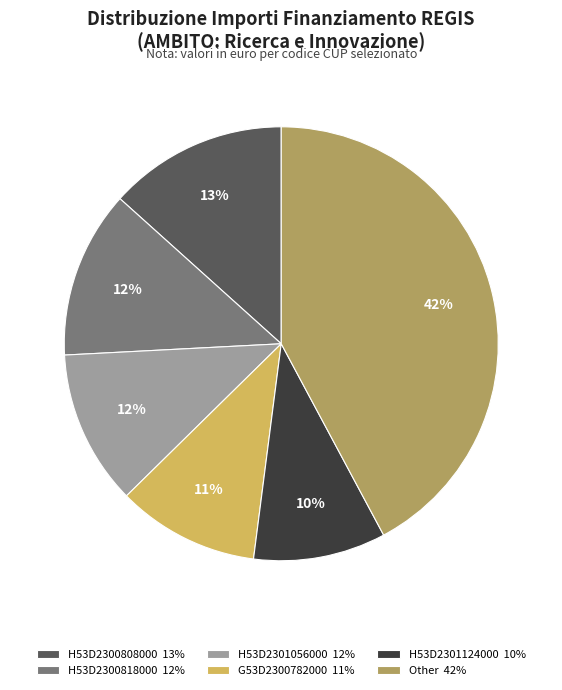

Which category has the biggest portion of the pie?

Other 42%